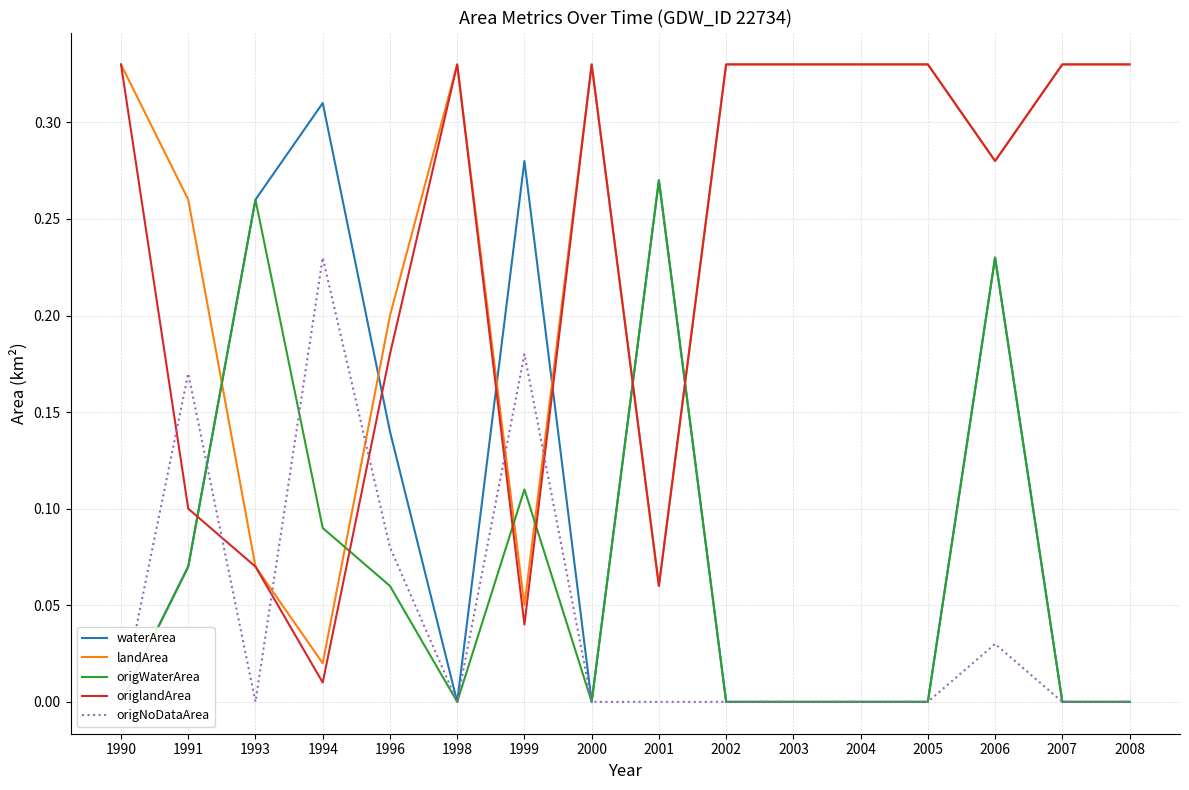

Where do origNoDataArea and origlandArea first cross each other?

1990 and 1991